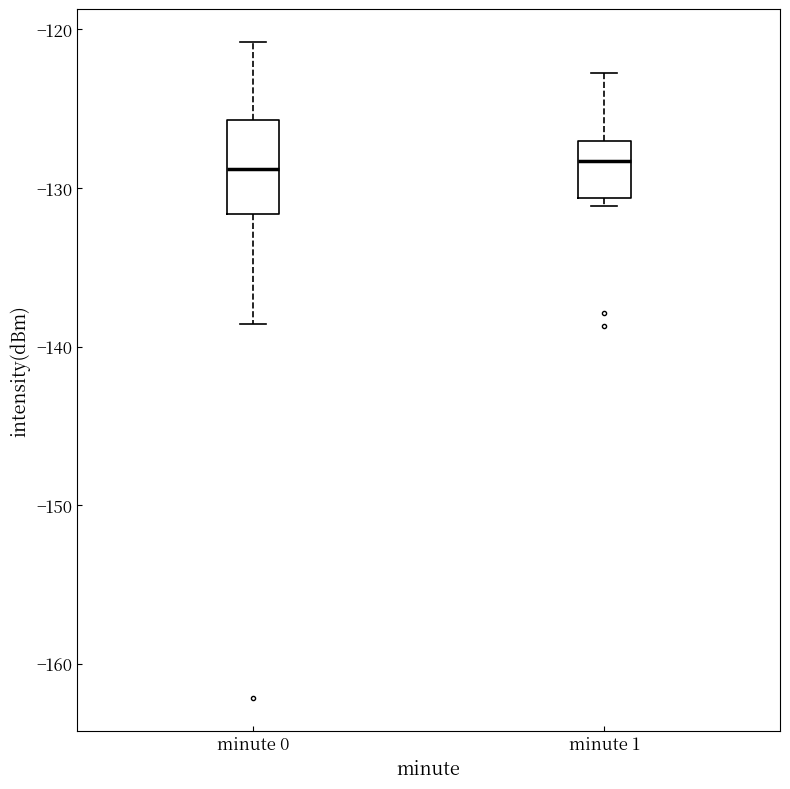

Where does the lower whisker of the box for minute 0 end on the y-axis? The values are not printed on the chart, so give them approximately, as read against the axis.

-139